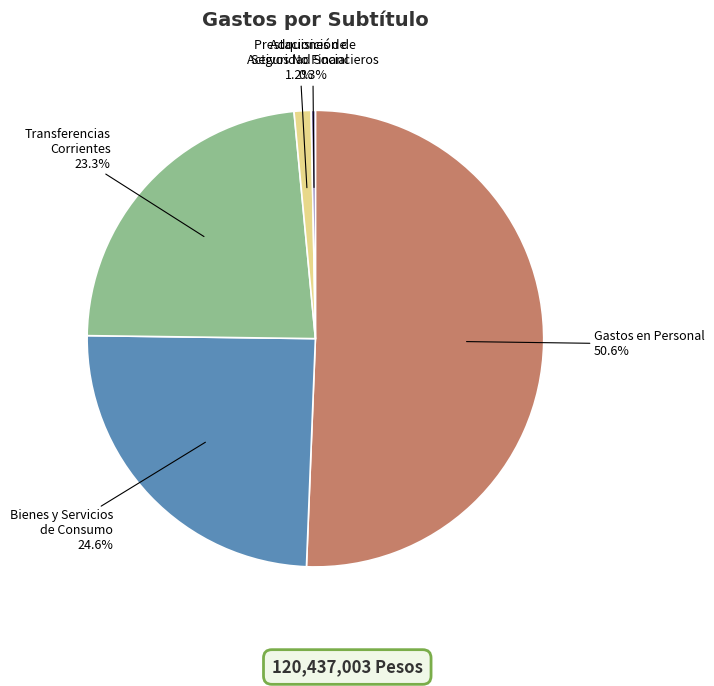

Approximately how many times larger is the value at Transferencias Corrientes compared to Adquisición de Activos No Financieros?

78.6